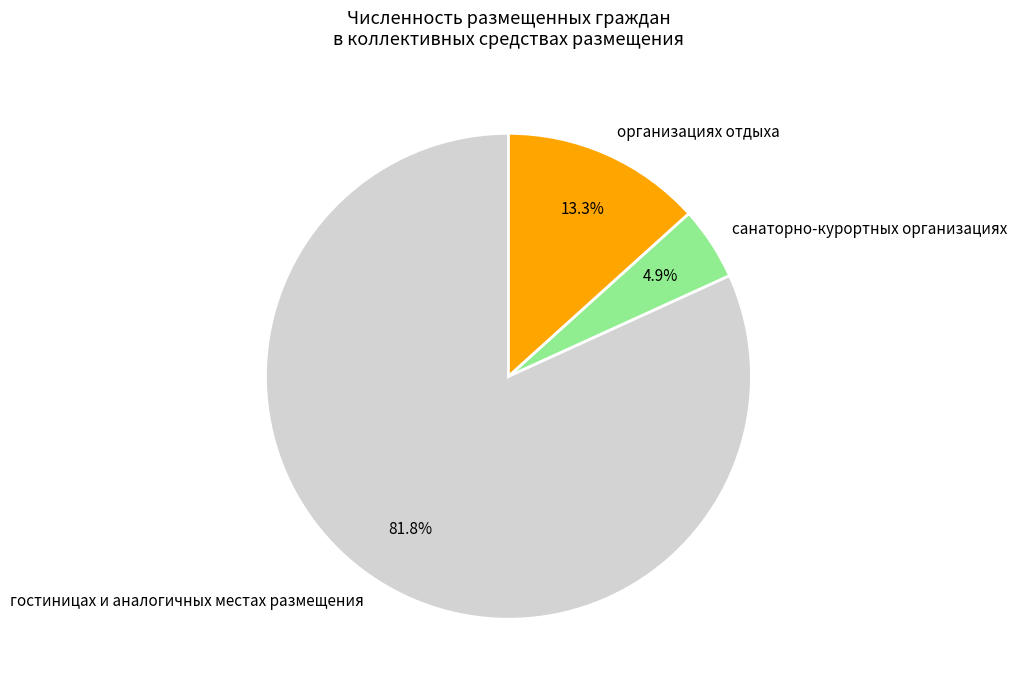

How many segments does this pie chart have?

3